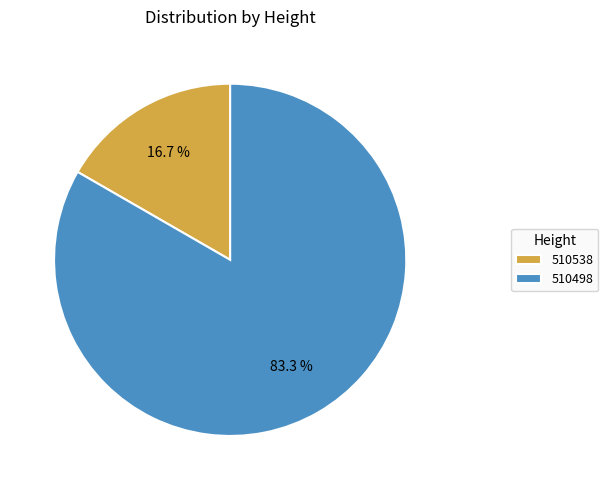

Combined, what portion of the pie is 510538 and 510498?

100.0%